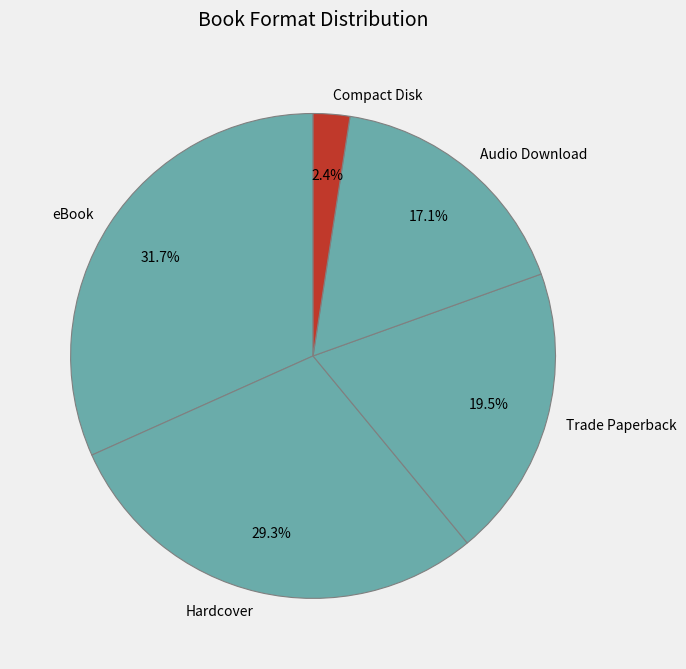

To the nearest percent, what portion does Compact Disk represent?

2%